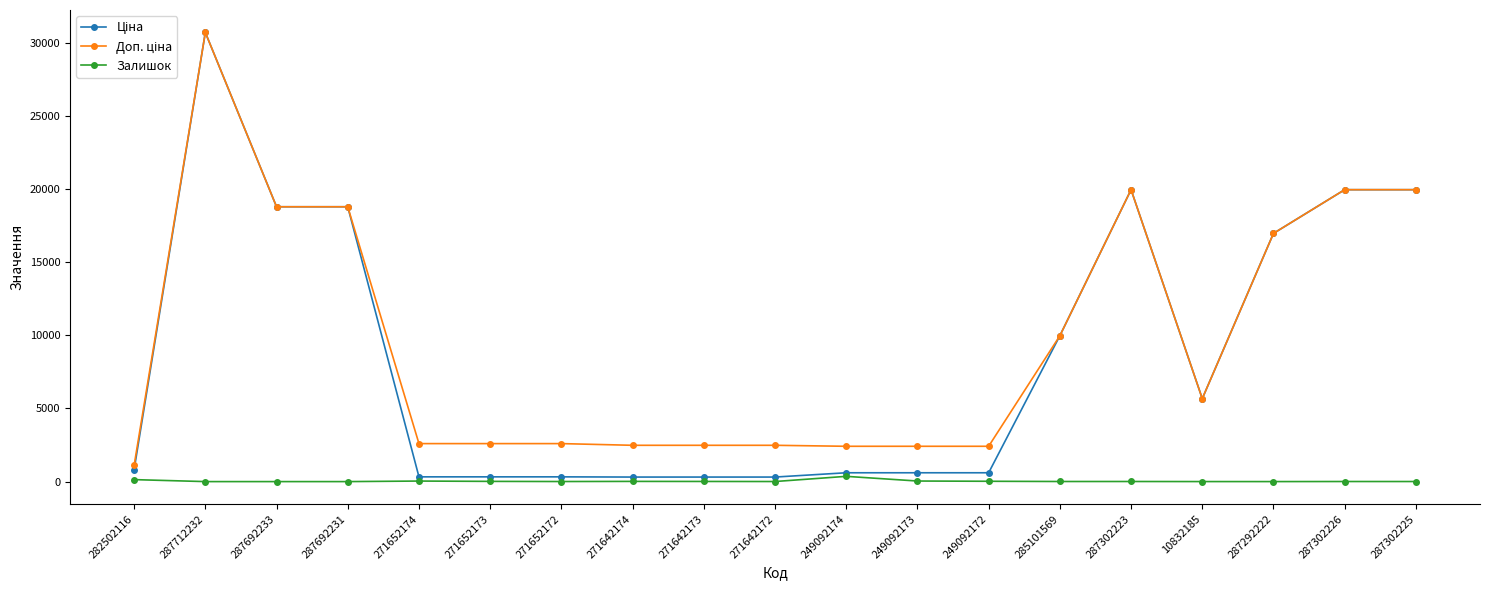

At how many categories does at least one series exceed 14120?

7